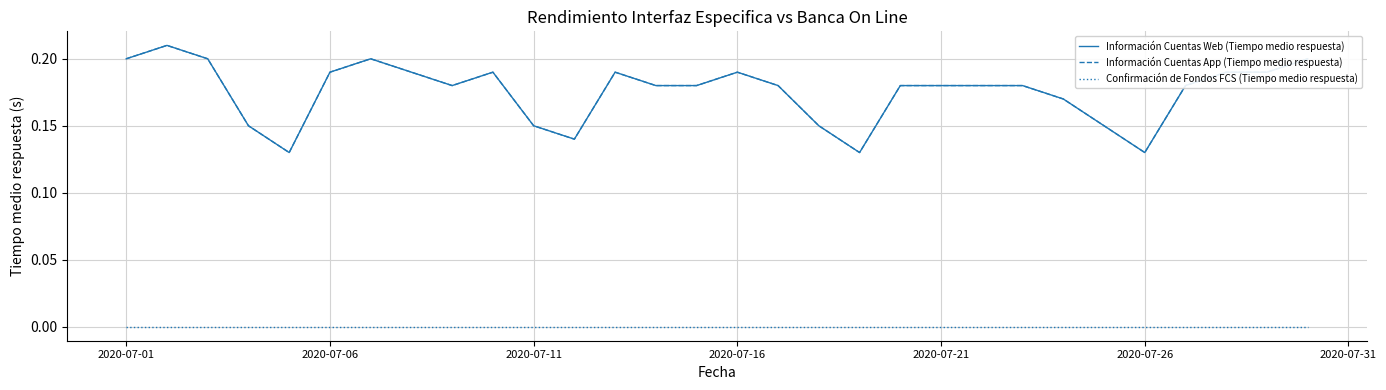

True or false: Información Cuentas App (Tiempo medio respuesta) has more than 0 points higher than both neighbors.

True